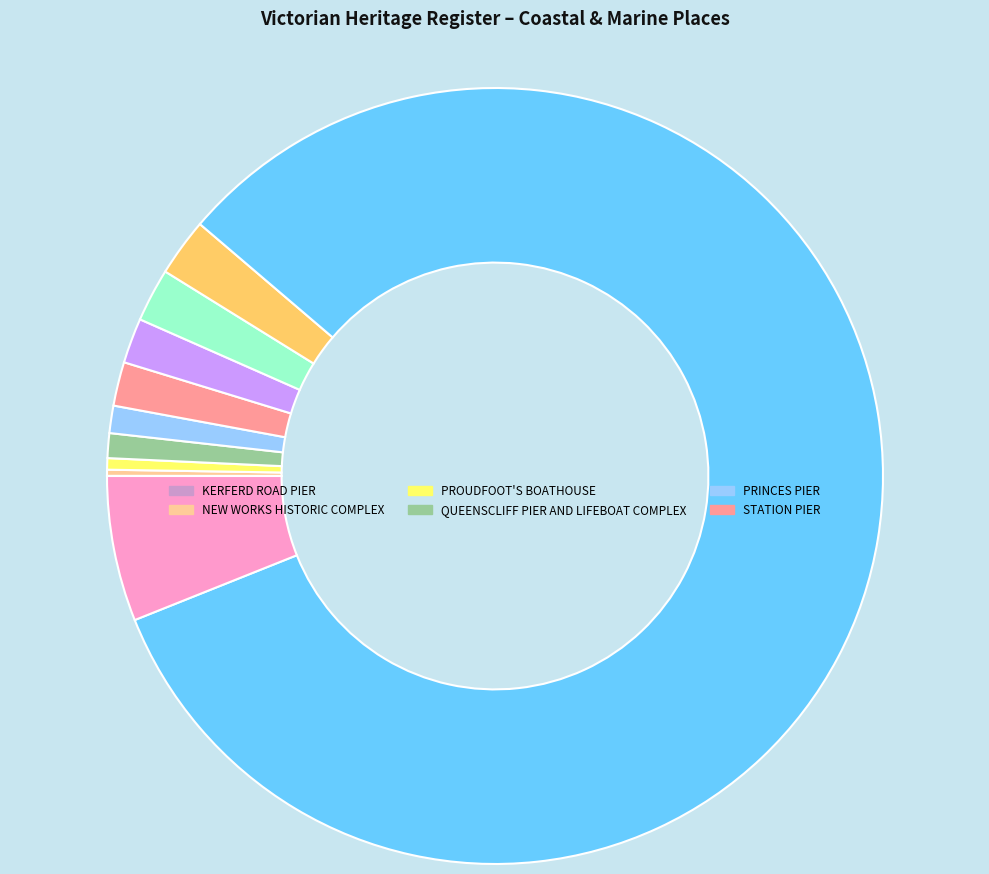

Does any single category account for the majority?

Yes